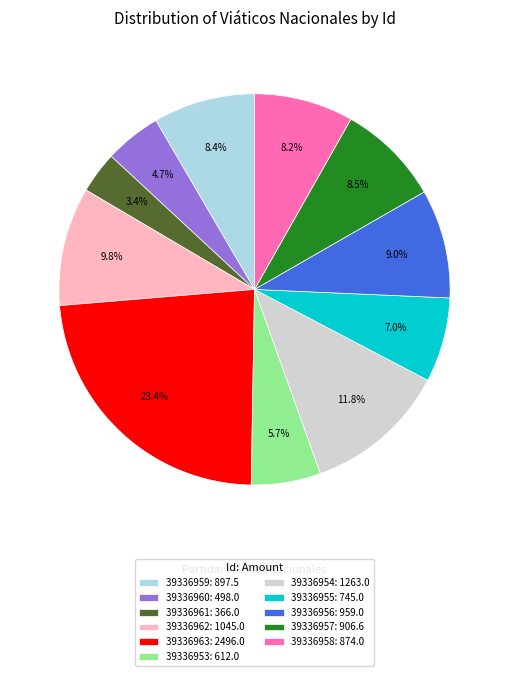

How much of the chart is everything except 39336954?

88.2%